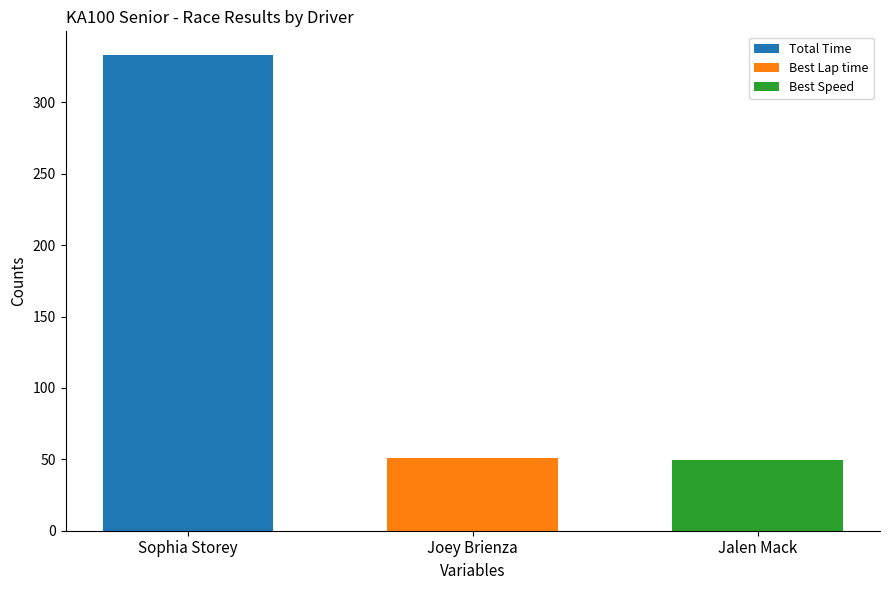

Which series has the widest spread of values?

Total Time